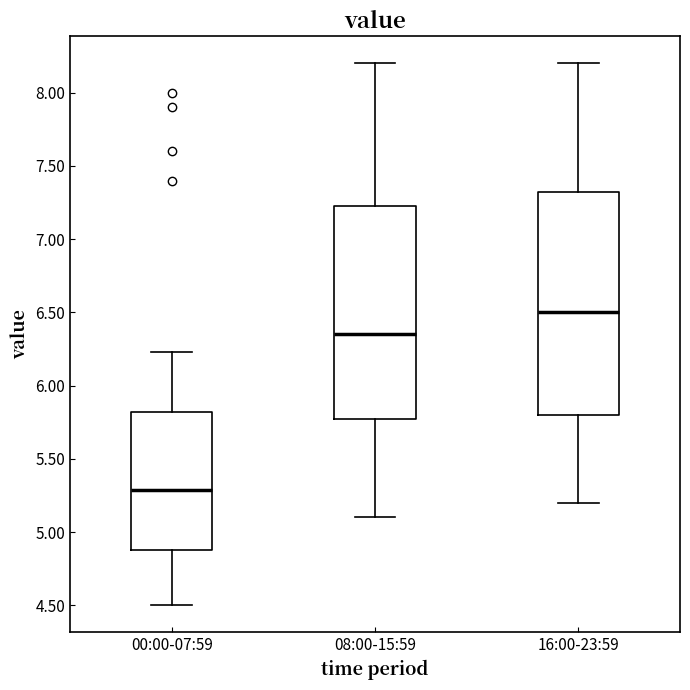

Reading left to right, read every box against the y-axis: the position of its median line, the range the box covers, and the ends of its whiskers. The values are not printed on the chart, so give them approximately, as read against the axis.

00:00-07:59: median 5.30, box 4.90 to 5.80, whiskers 4.50 to 6.25
08:00-15:59: median 6.35, box 5.80 to 7.25, whiskers 5.10 to 8.20
16:00-23:59: median 6.50, box 5.80 to 7.35, whiskers 5.20 to 8.20